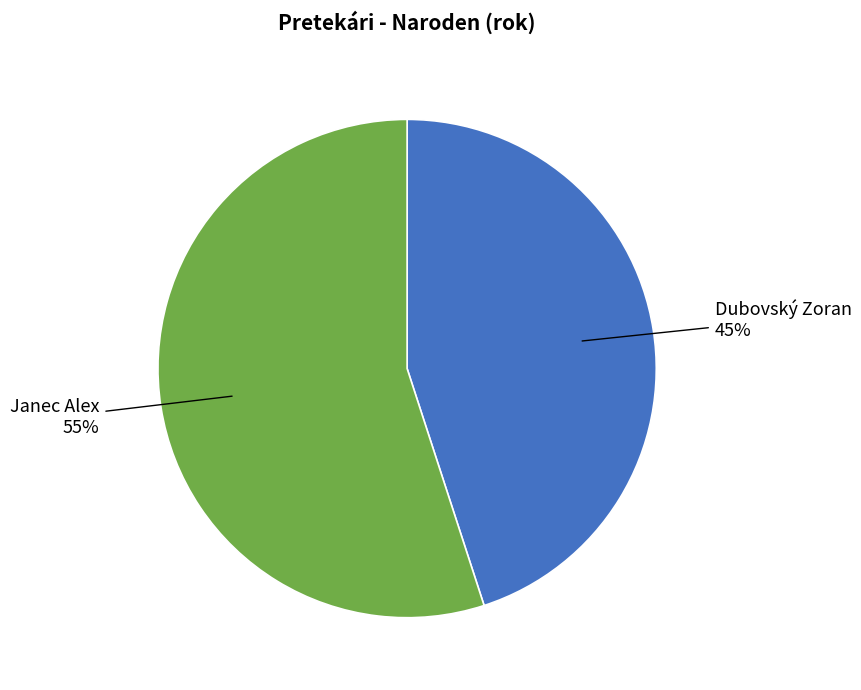

The Dubovský Zoran slice represents 51% of the pie. True or false?

False